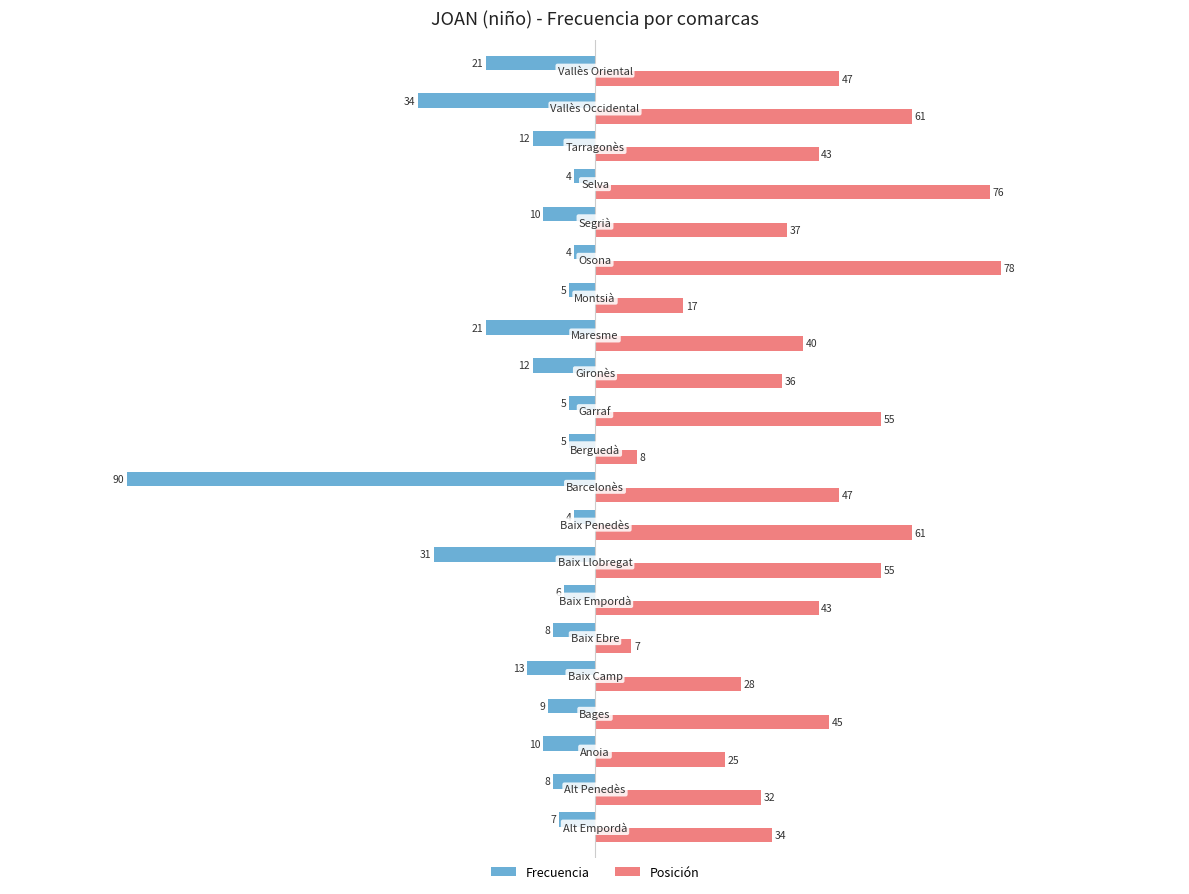

What is the sum of all Frecuencia values?

-319